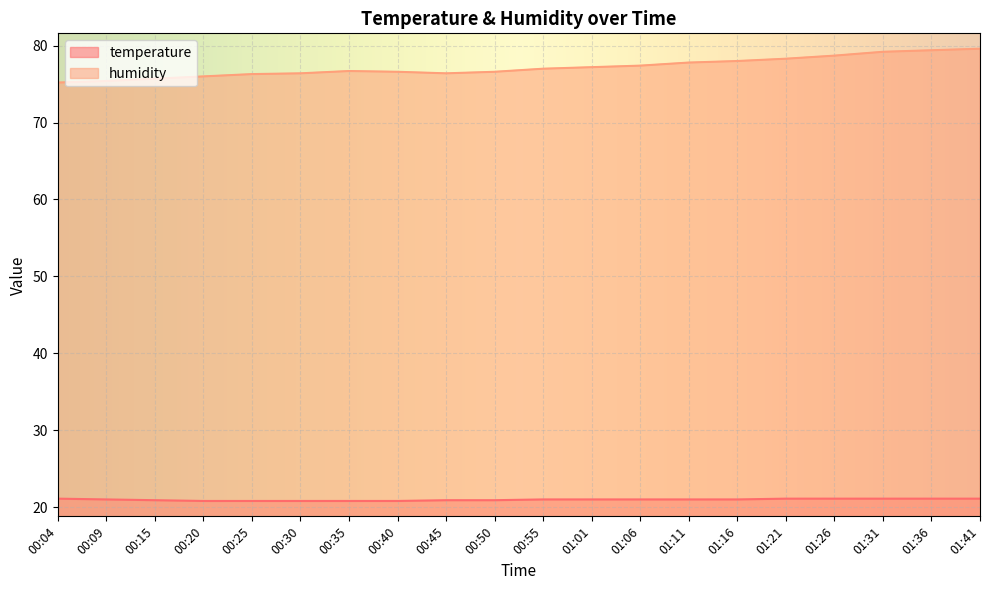

Which category has the lowest value in the humidity series?

00:04